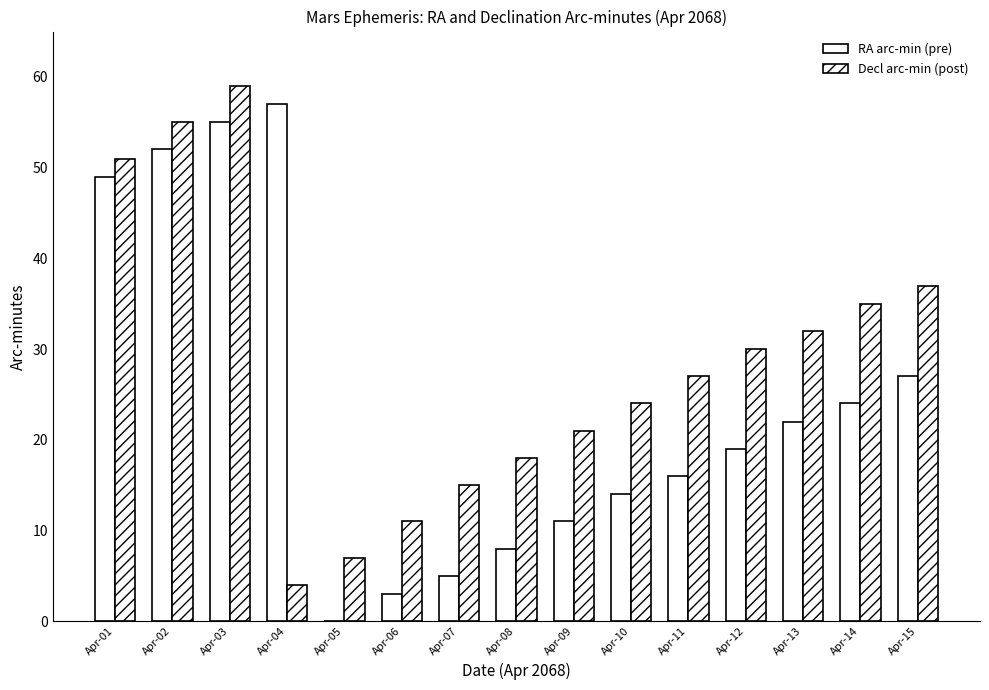

Are the bars horizontal?

No